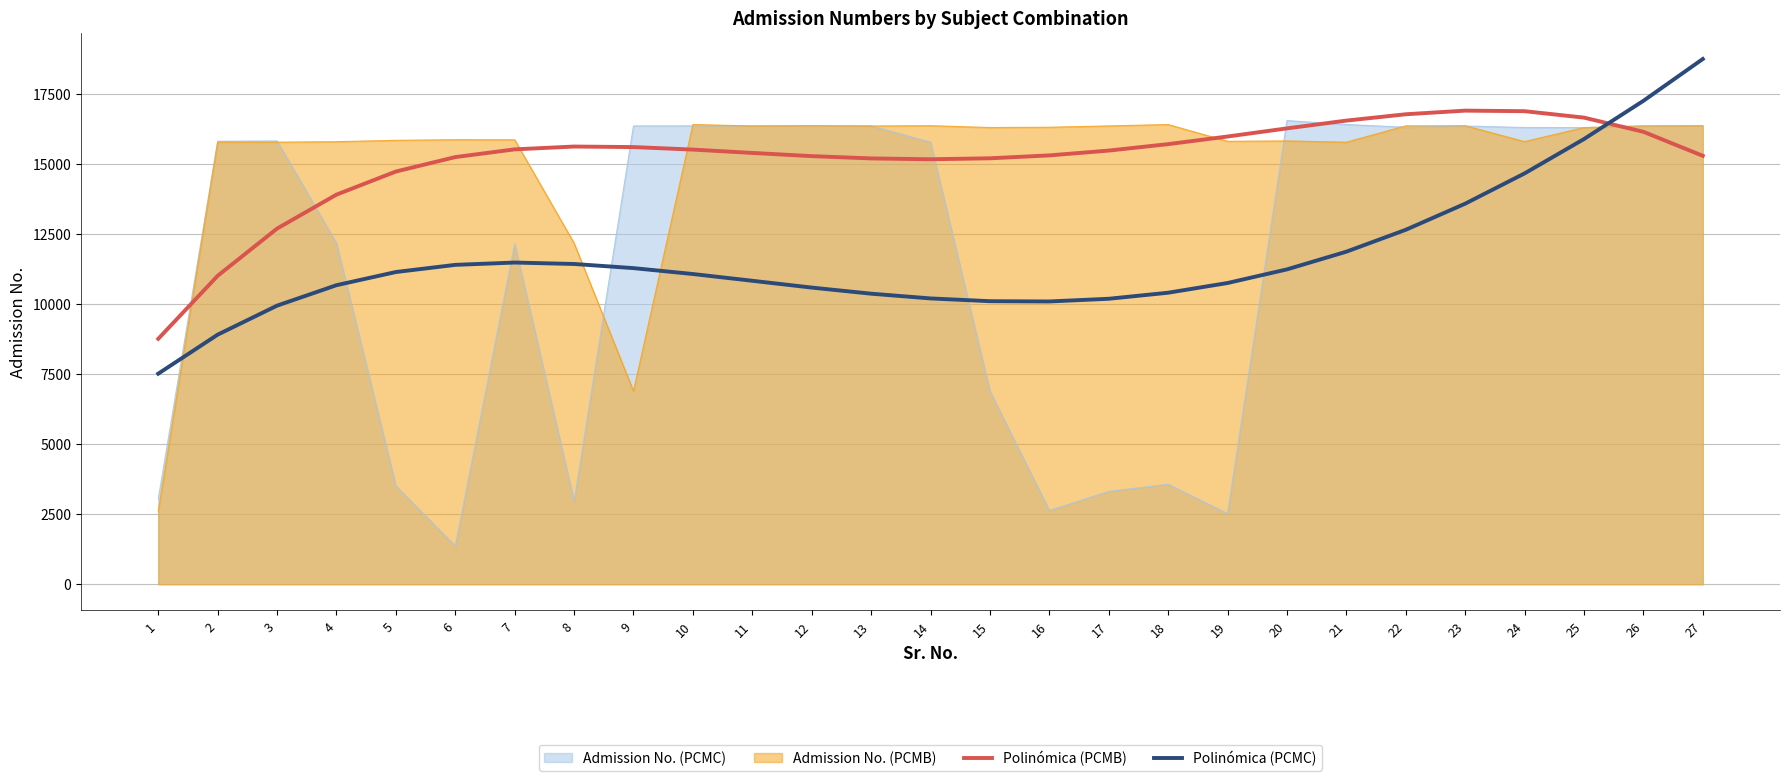

At which label does Polinómica (PCMC) reach its minimum?

1